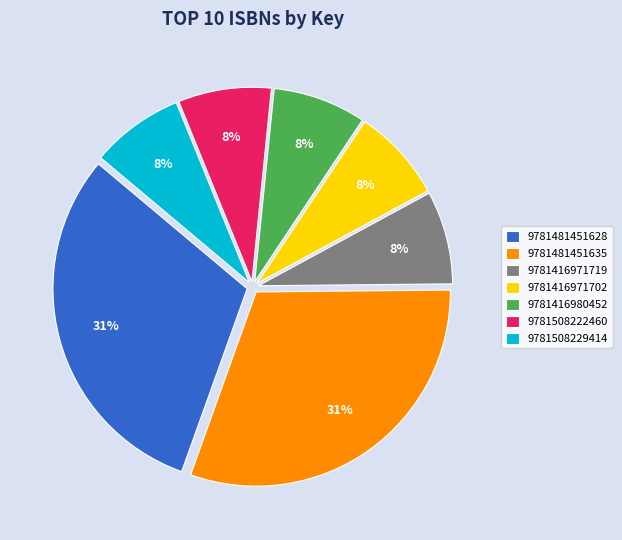

True or false: 9781416971702 accounts for 1% of the total.

False